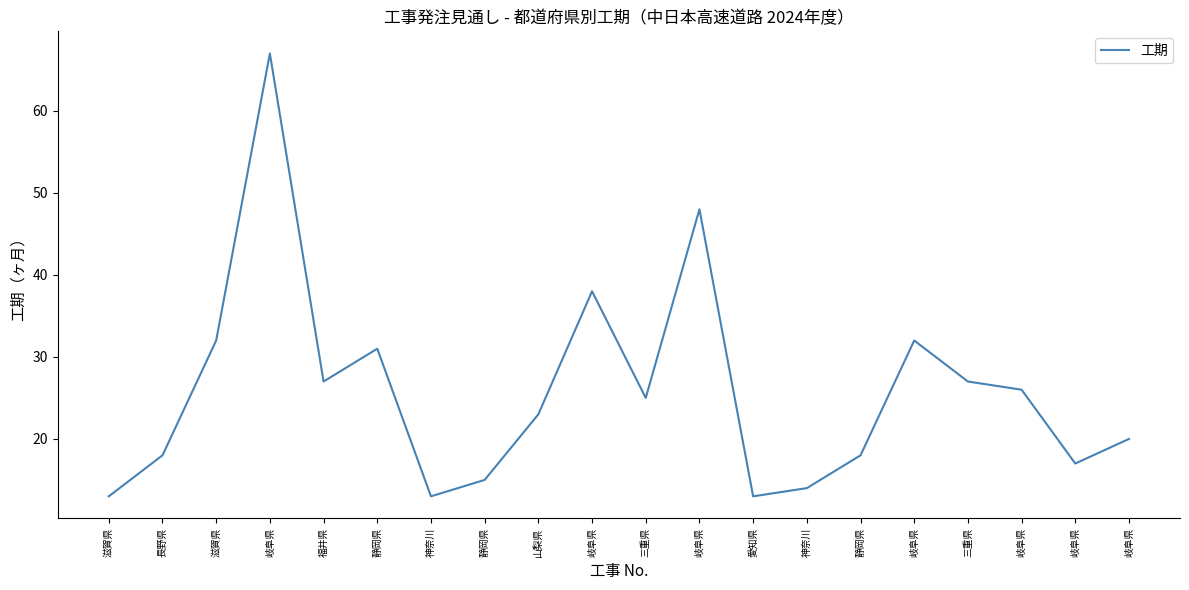

What is the difference between the maximum and minimum values?

54